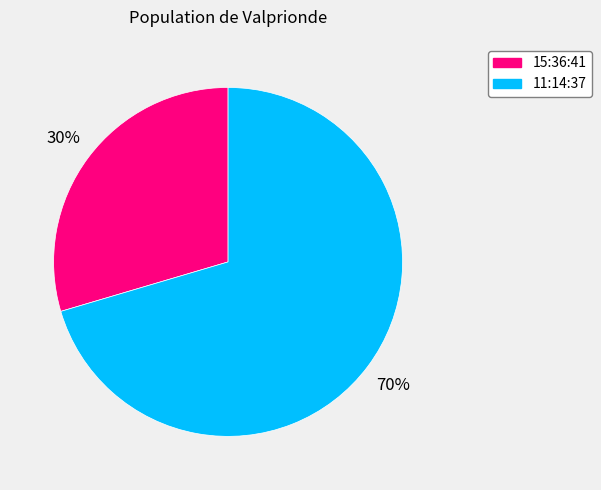

How many slices are in this pie chart?

2